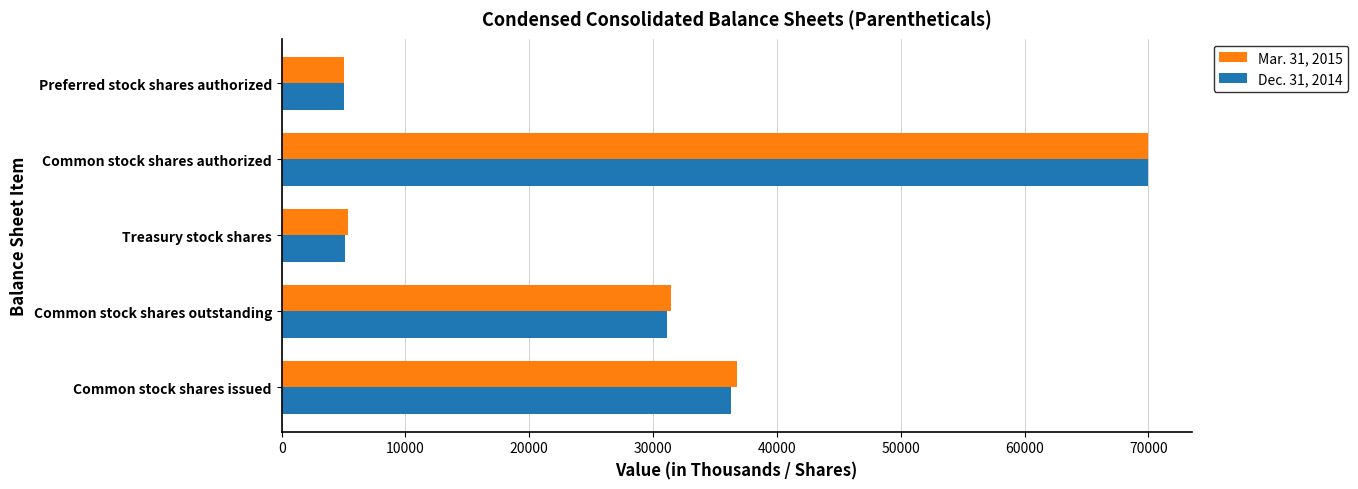

What is the minimum value for Dec. 31, 2014?

5000